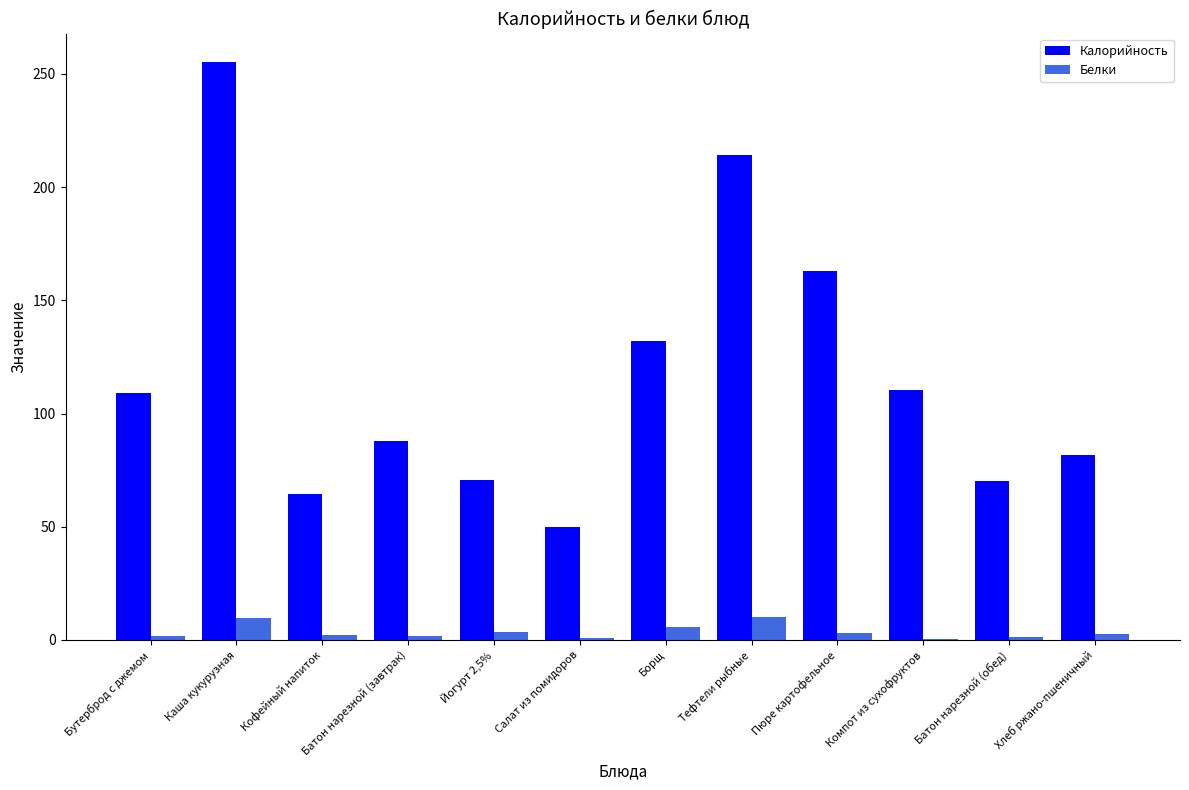

Count the number of categories in the chart.

12